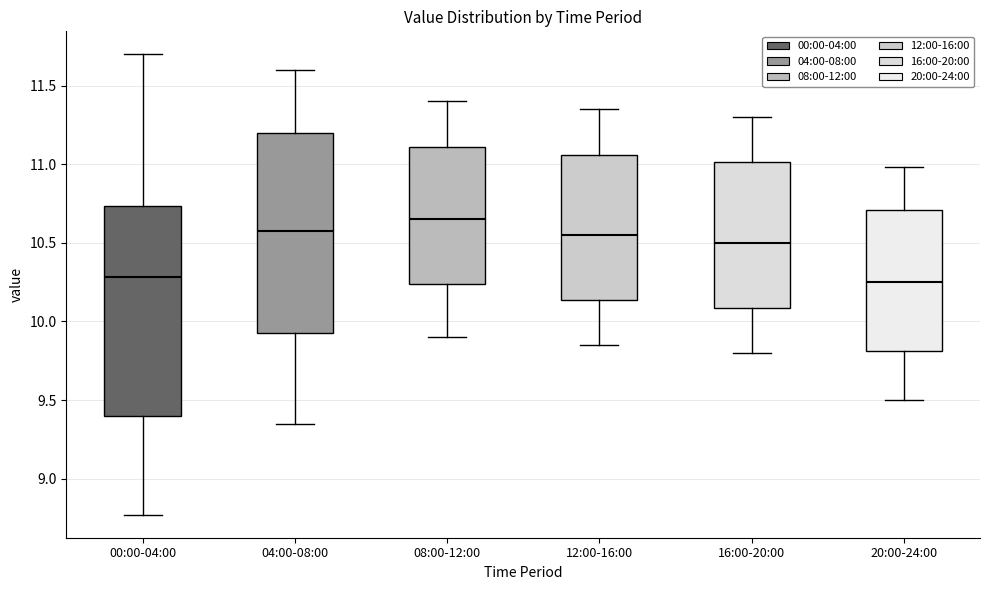

Reading left to right, read every box against the y-axis: the position of its median line, the range the box covers, and the ends of its whiskers. The values are not printed on the chart, so give them approximately, as read against the axis.

00:00-04:00: median 10.30, box 9.40 to 10.75, whiskers 8.75 to 11.70
04:00-08:00: median 10.60, box 9.95 to 11.20, whiskers 9.35 to 11.60
08:00-12:00: median 10.65, box 10.25 to 11.10, whiskers 9.90 to 11.40
12:00-16:00: median 10.55, box 10.15 to 11.05, whiskers 9.85 to 11.35
16:00-20:00: median 10.50, box 10.10 to 11.00, whiskers 9.80 to 11.30
20:00-24:00: median 10.25, box 9.80 to 10.70, whiskers 9.50 to 11.00